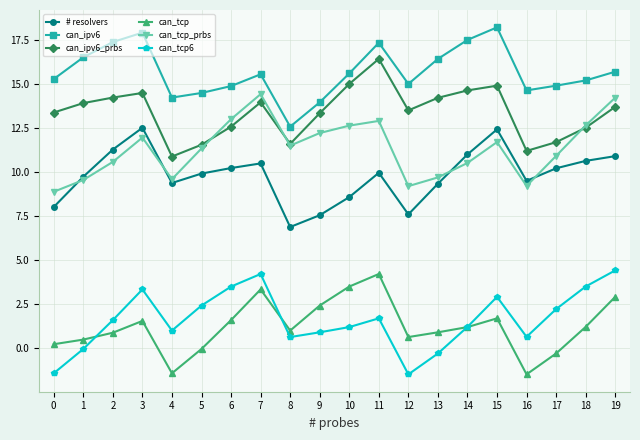

True or false: can_tcp and can_tcp_prbs cross at least once.

False